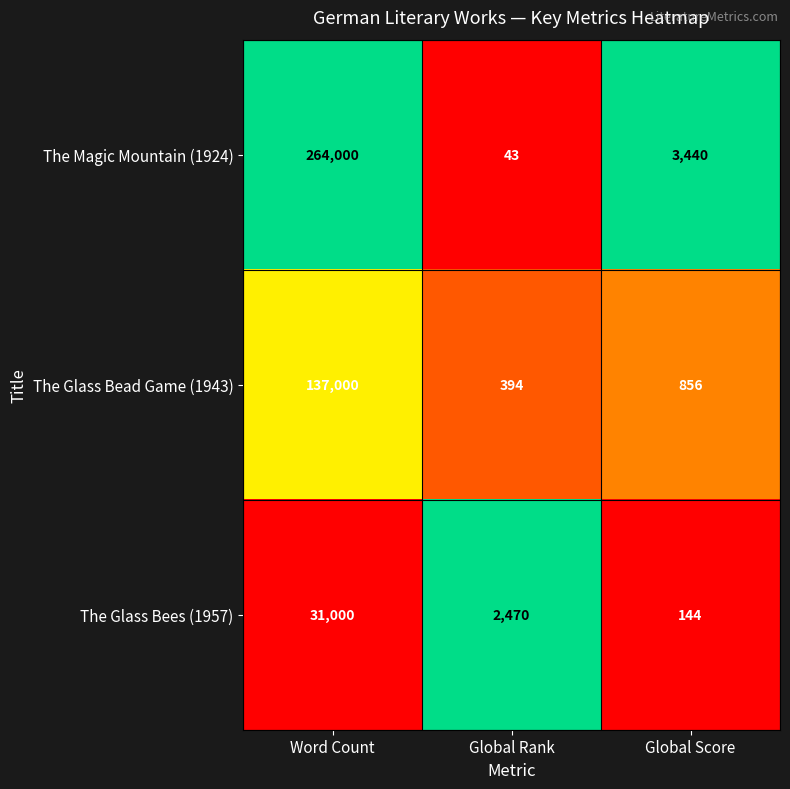

What is the average value of the The Magic Mountain (1924) series?

89161